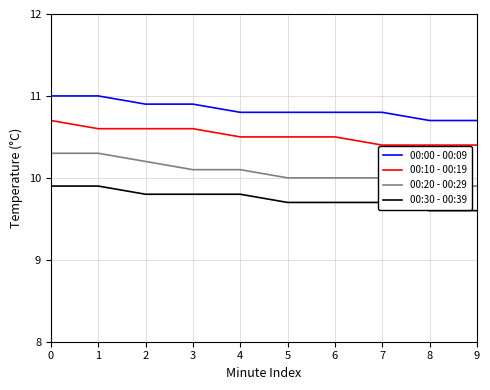

The value of 00:10 - 00:19 at 1 is 10.6. True or false?

True